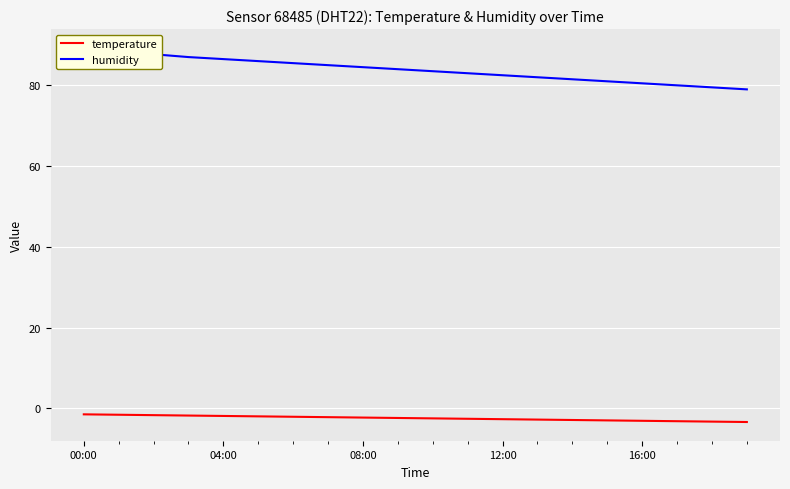

Where is temperature nearest to the value -2?

5